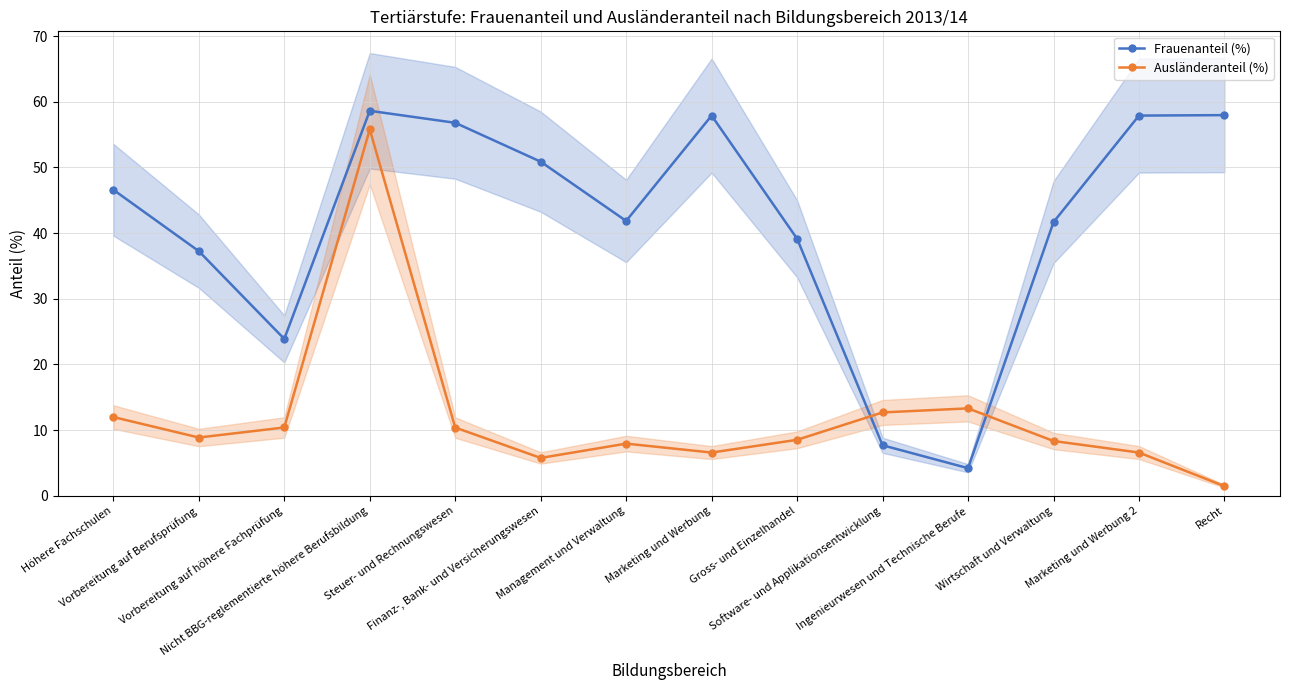

How many intersections are there between Ausländeranteil (%) and Frauenanteil (%)?

2